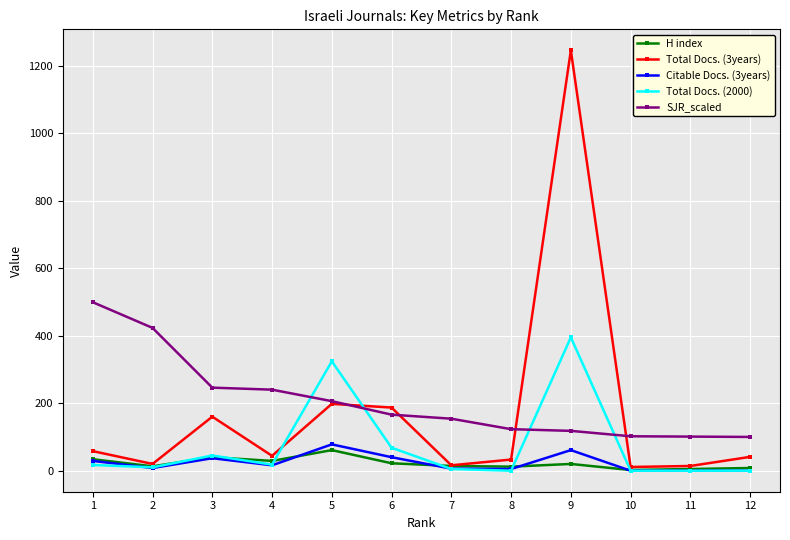

What is the total value across all series at 6?

483